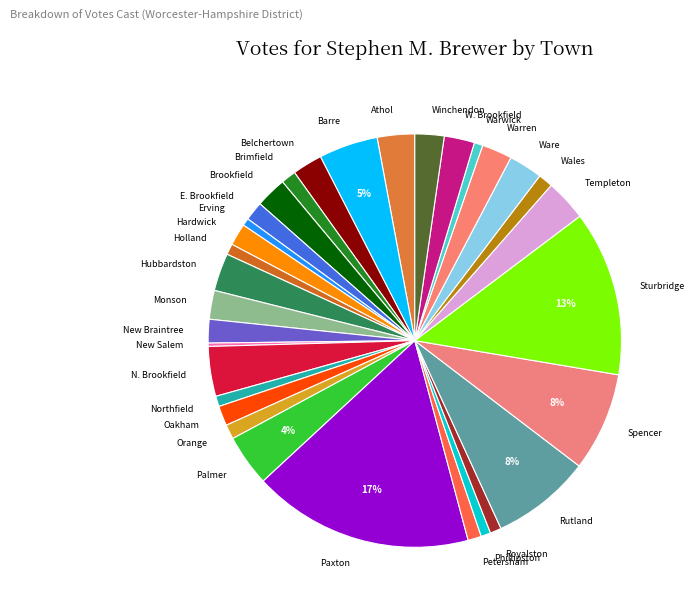

To the nearest percent, what is the average slice percentage?

3%